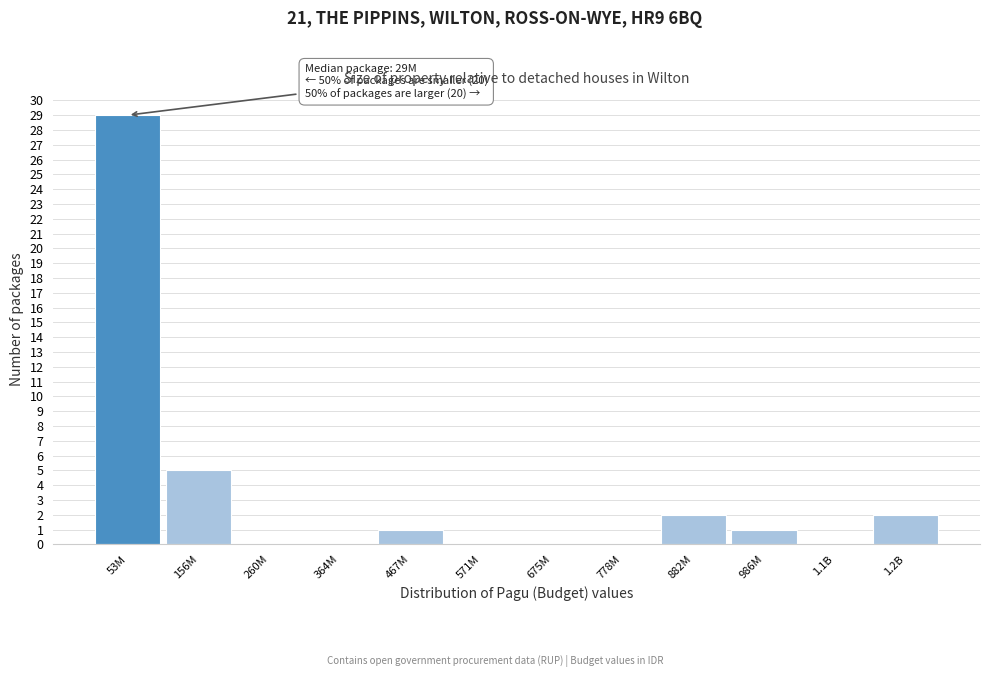

Reading left to right, extract all data points from this chart.

53M=29	156M=5	260M=0	364M=0	467M=1	571M=0	675M=0	778M=0	882M=2	986M=1	1.1B=0	1.2B=2